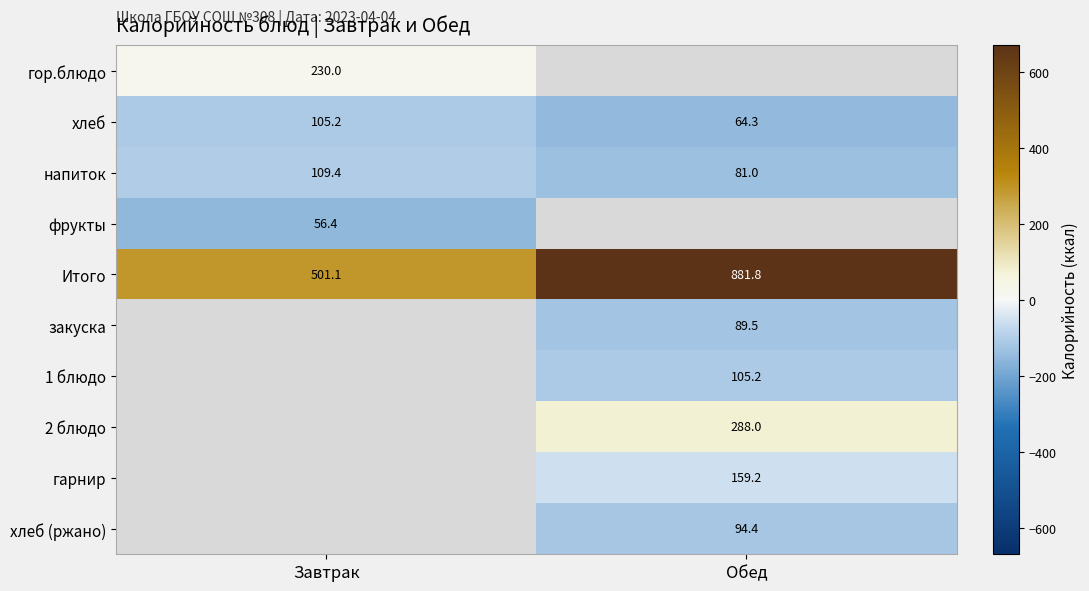

Which category has the highest value in the напиток series?

Завтрак